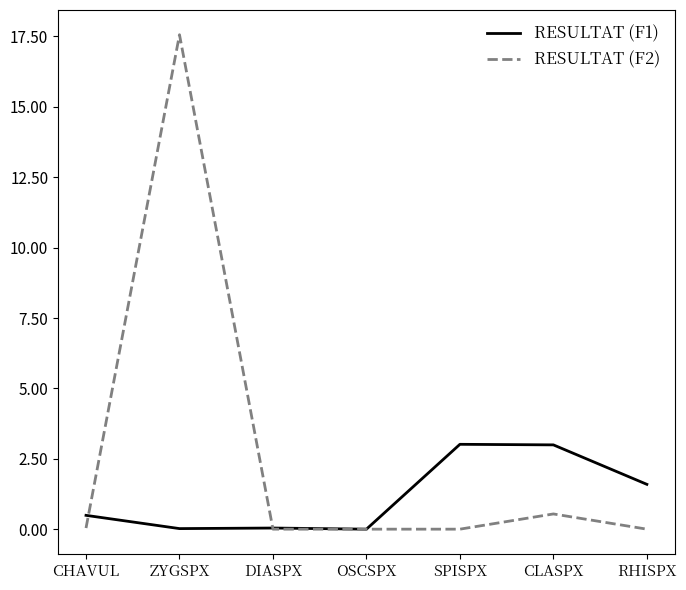

What is the highest value of the RESULTAT (F1) series?

3.0